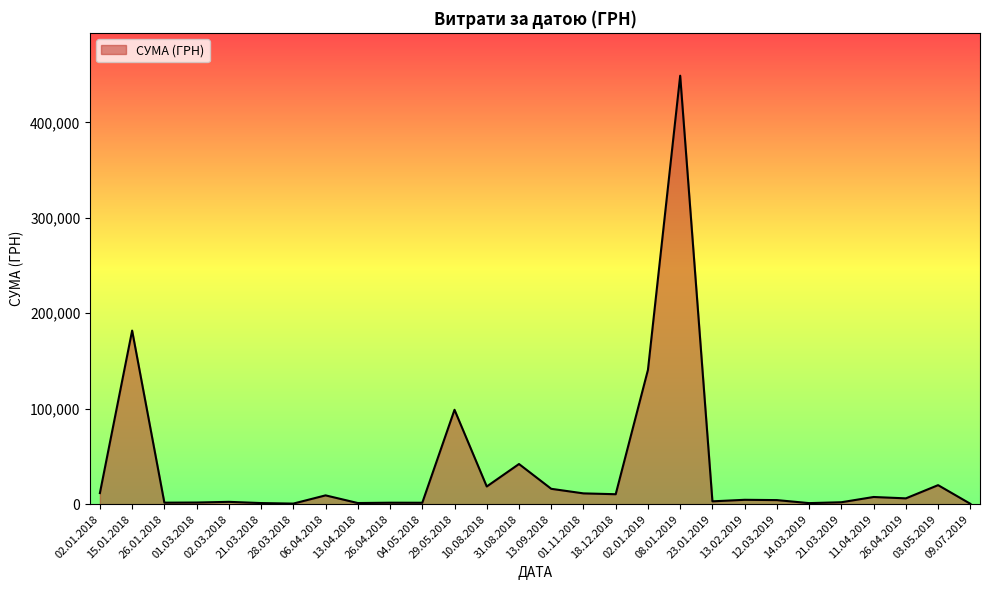

Where is the first local maximum?

15.01.2018